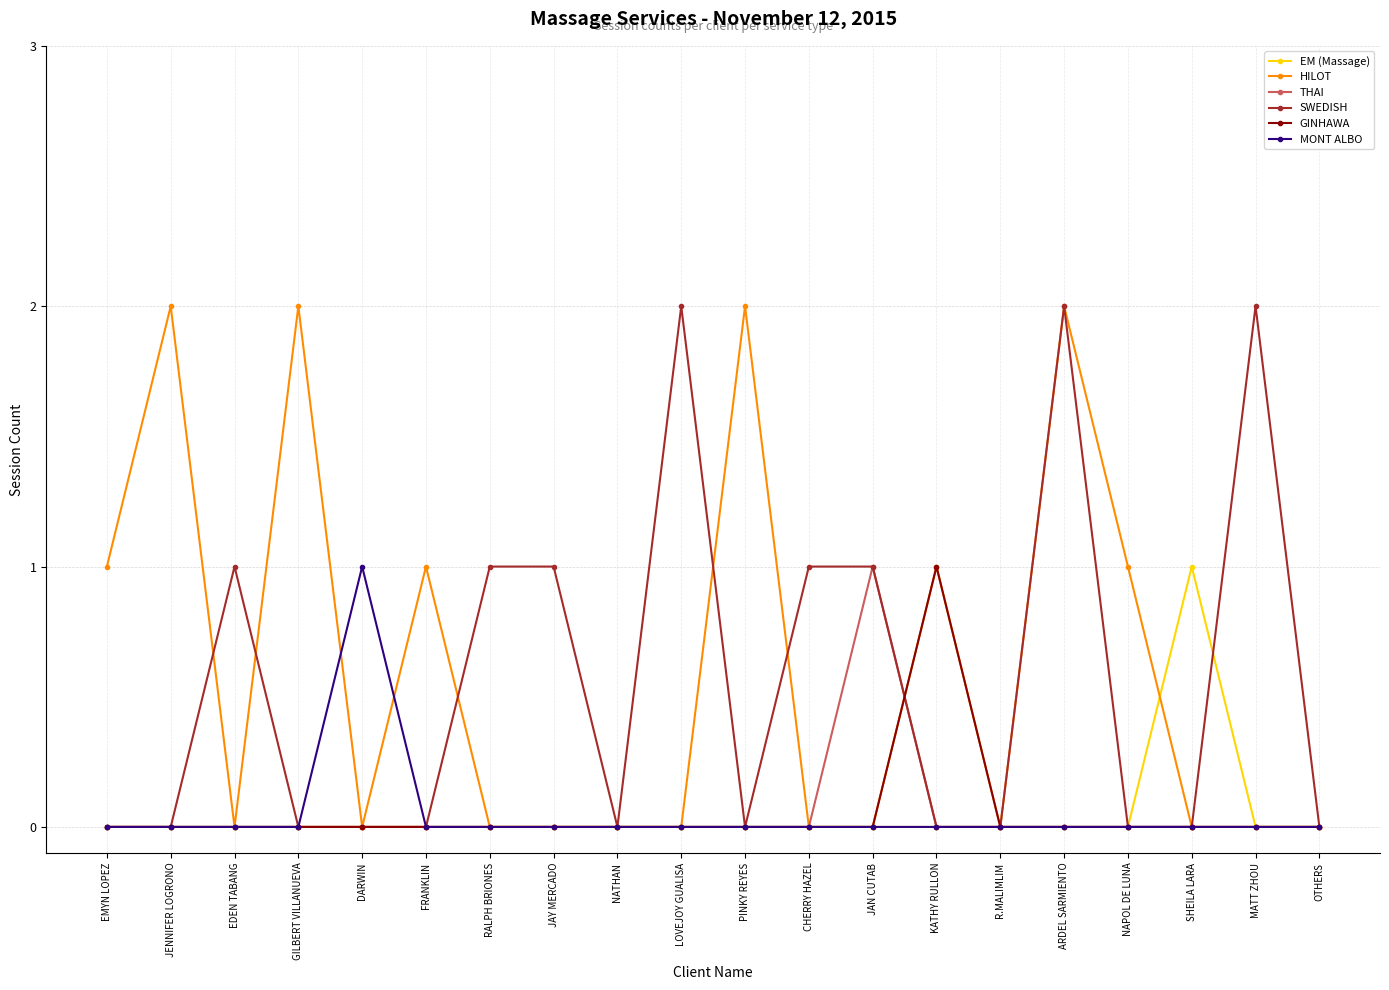

What is the total value across all series at ARDEL SARMIENTO?

4